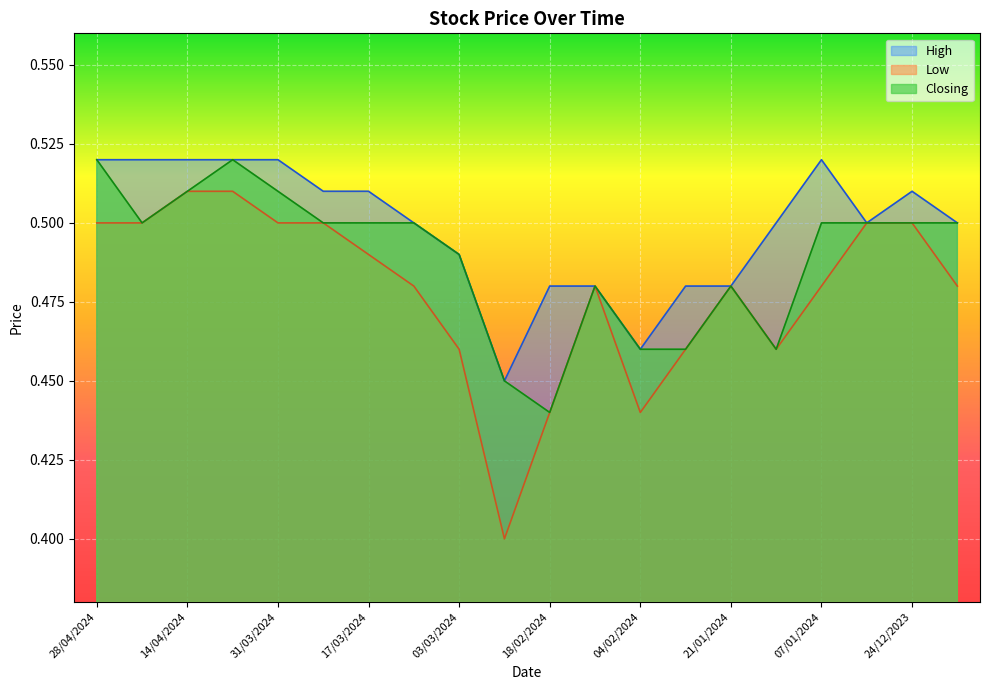

At which category does the chart reach its peak across all series?

28/04/2024